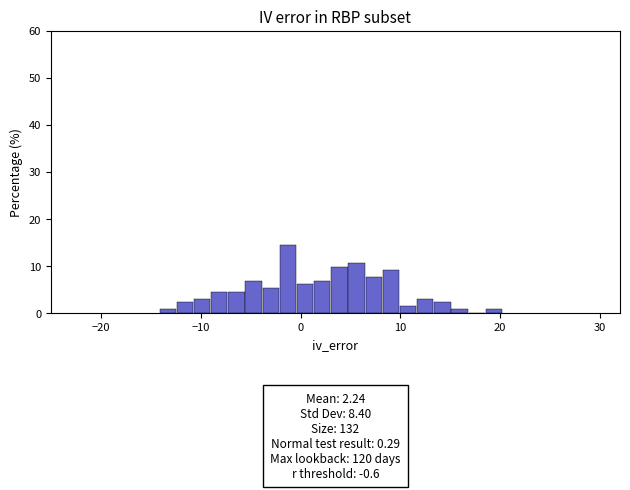

Read against the x-axis, roughly where is the centre of the tallest bar?

-1